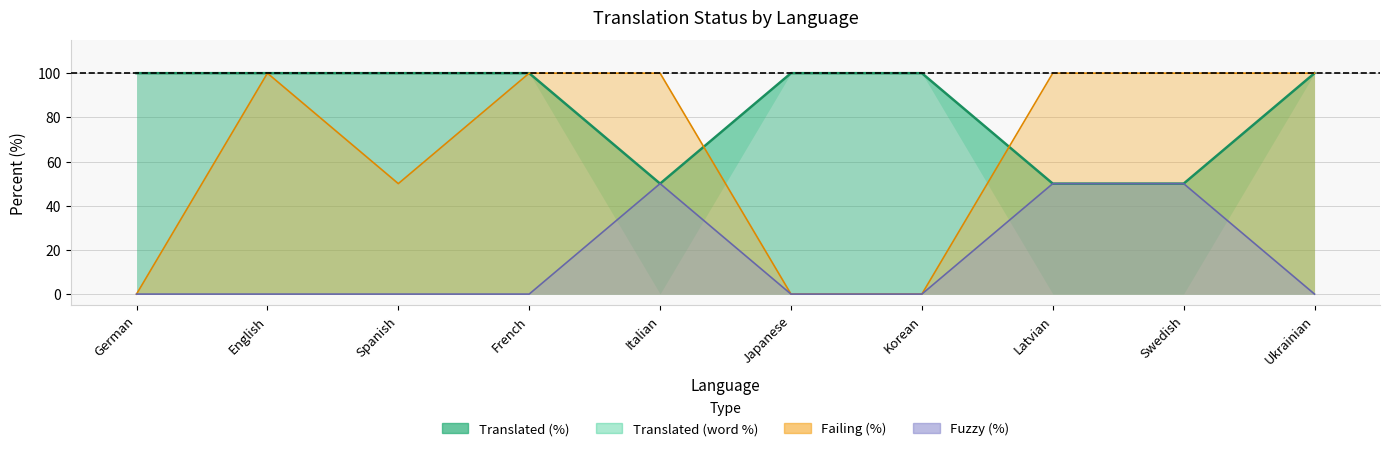

True or false: translated_words_percent and translated_percent cross at least once.

False